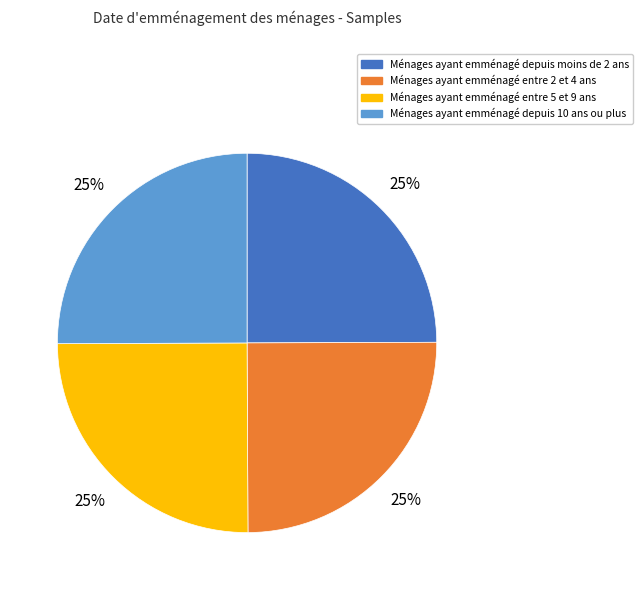

What is the ratio of the value at Ménages ayant emménagé depuis 10 ans ou plus to the value at Ménages ayant emménagé depuis moins de 2 ans?

1.0